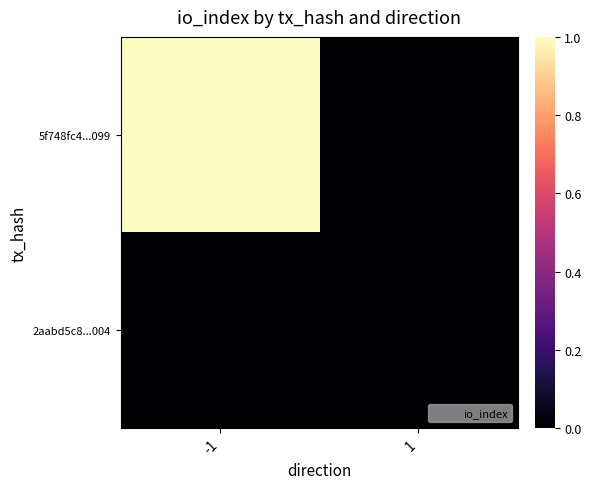

Between -1 and 1, which series saw the biggest shift?

5f748fc4...099